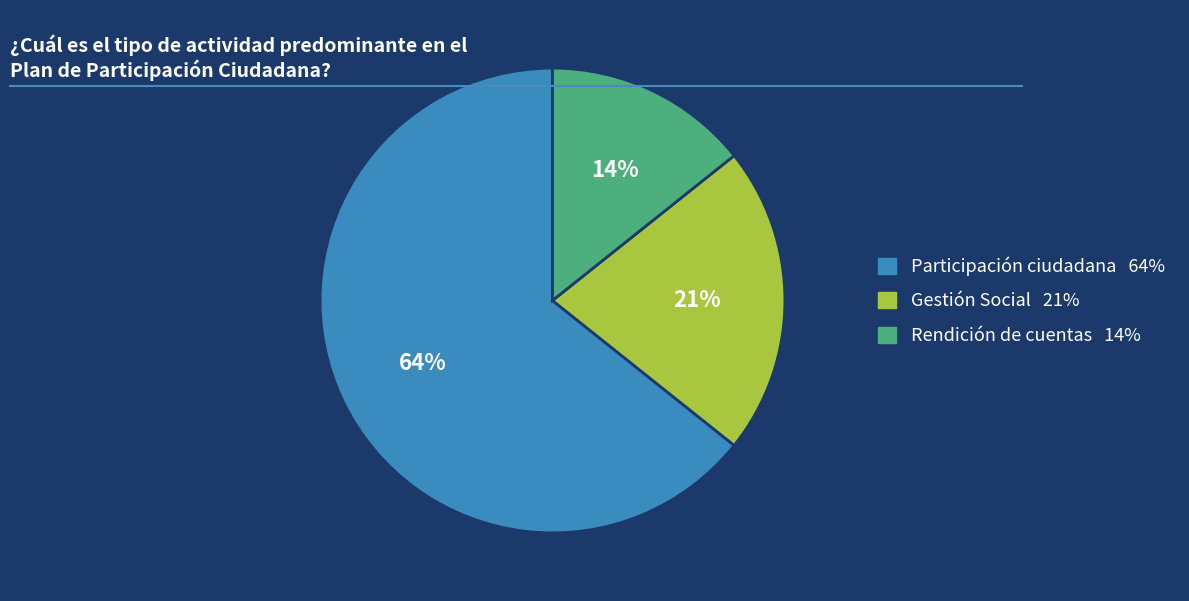

To the nearest percent, what is the average slice percentage?

33%